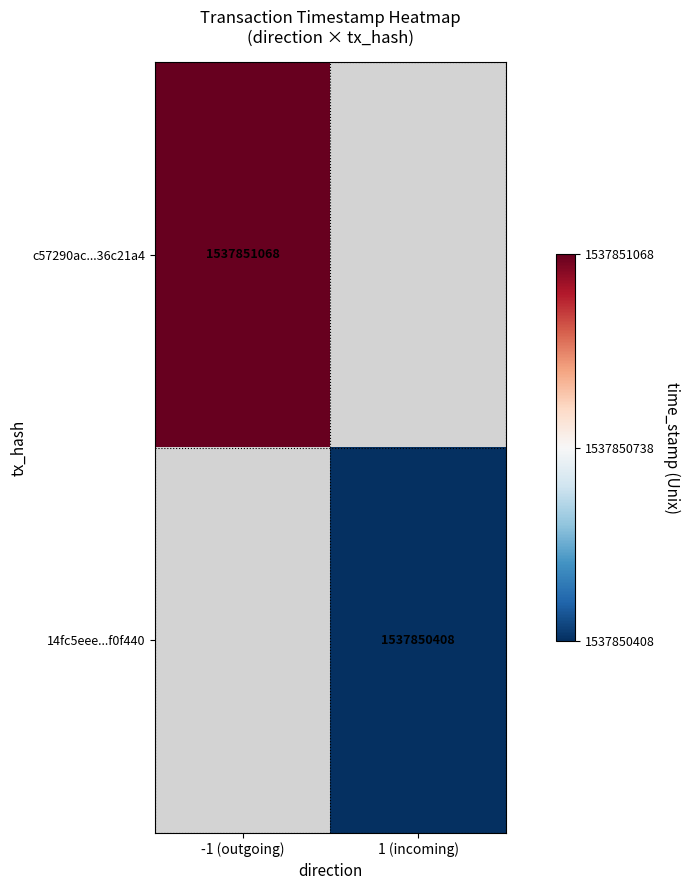

Rank the series at time_stamp from highest to lowest value.

c57290ac7eb08cddd8b63c9cc200eaaf36c21a4, 14fc5eeee78d22feffa47ea1564b0e5d8f0f440